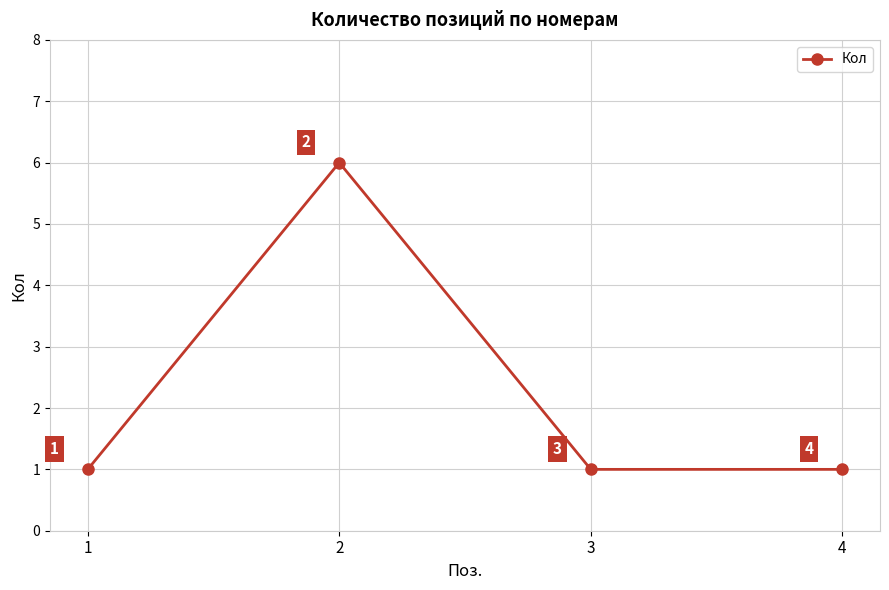

Which category has the highest value across all series?

2